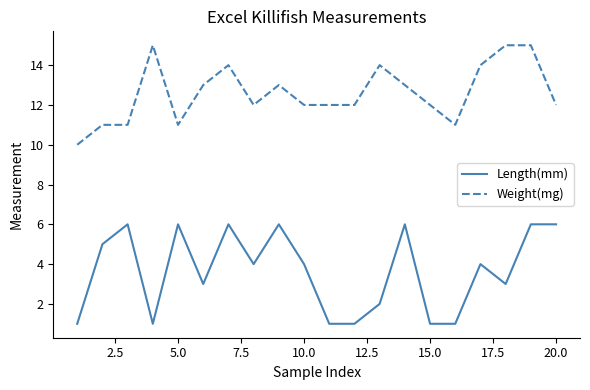

List the series in order of their peak value, lowest first.

Length(mm), Weight(mg)